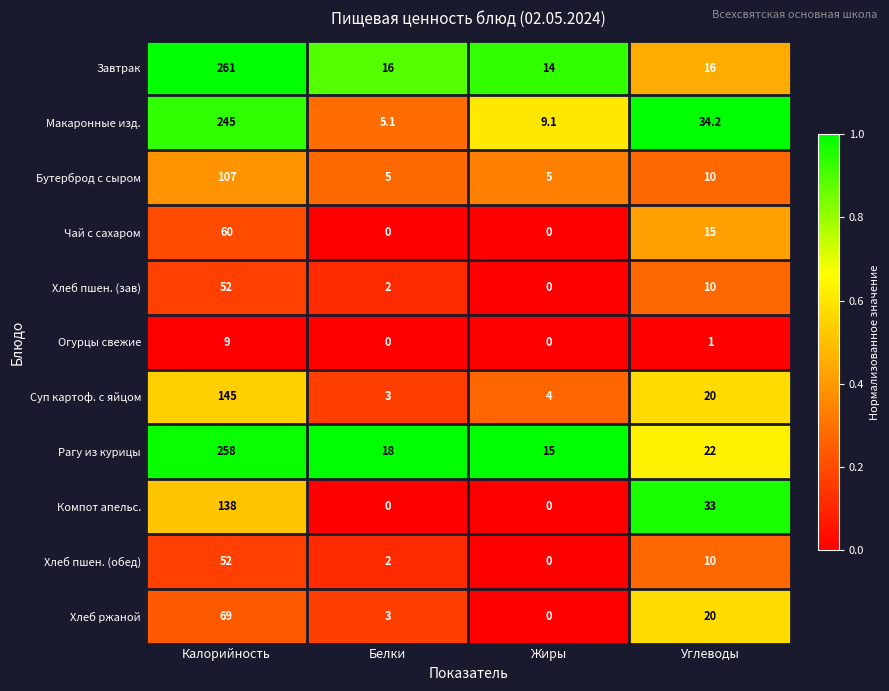

At which label is Чай с сахаром closest to 30?

Углеводы